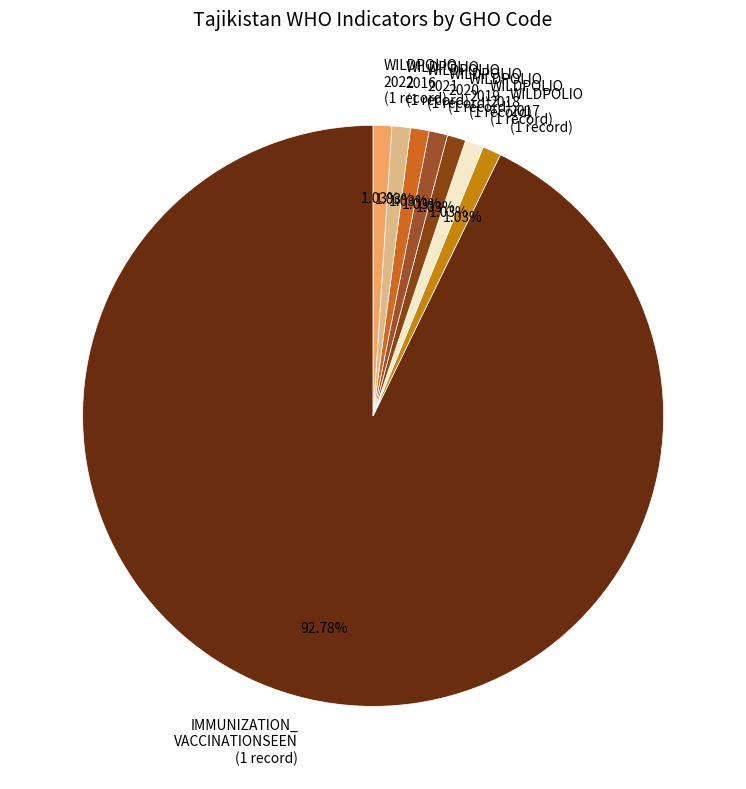

Does any single category account for the majority?

Yes